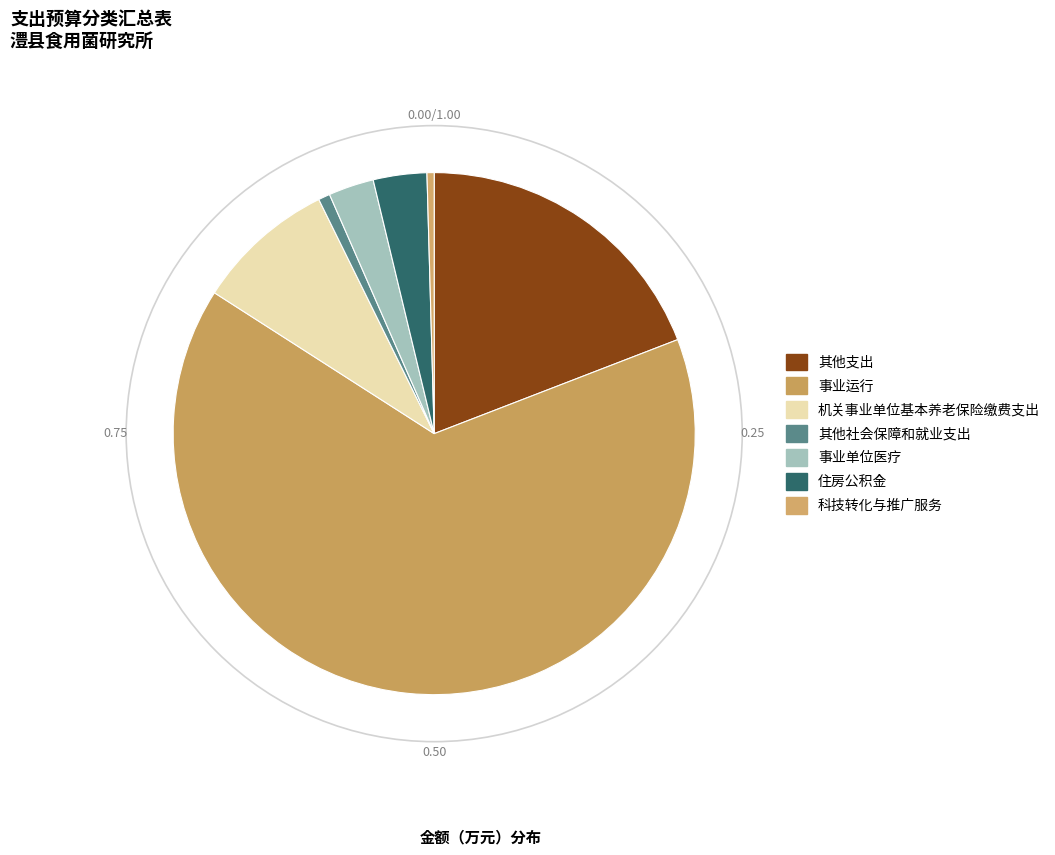

The 其他社会保障和就业支出 slice represents 1% of the pie. True or false?

True